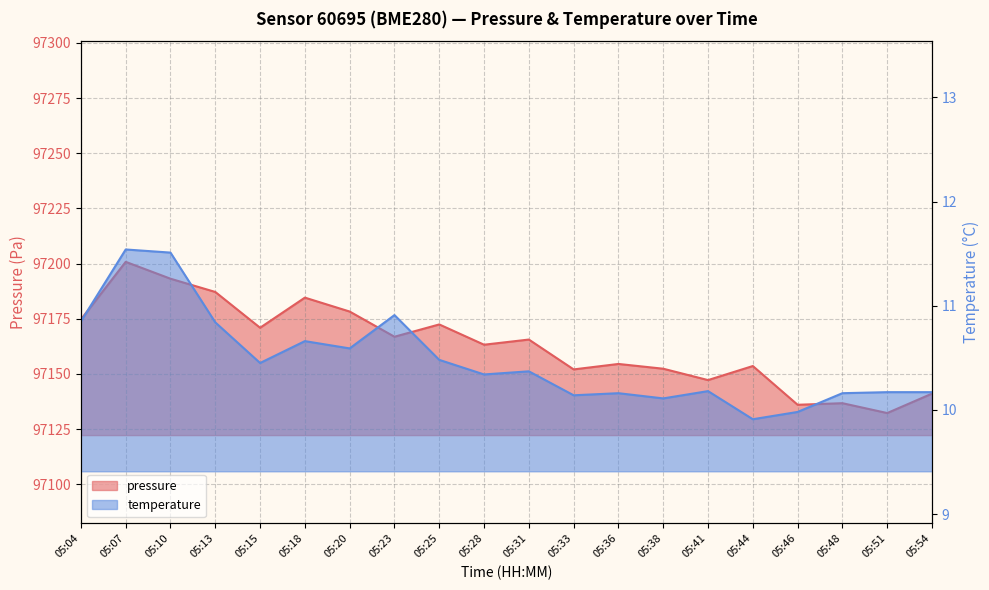

List the labels in order of temperature value, smallest first.

05:44, 05:46, 05:38, 05:33, 05:36, 05:48, 05:51, 05:54, 05:41, 05:28, 05:31, 05:15, 05:25, 05:20, 05:18, 05:13, 05:04, 05:23, 05:10, 05:07